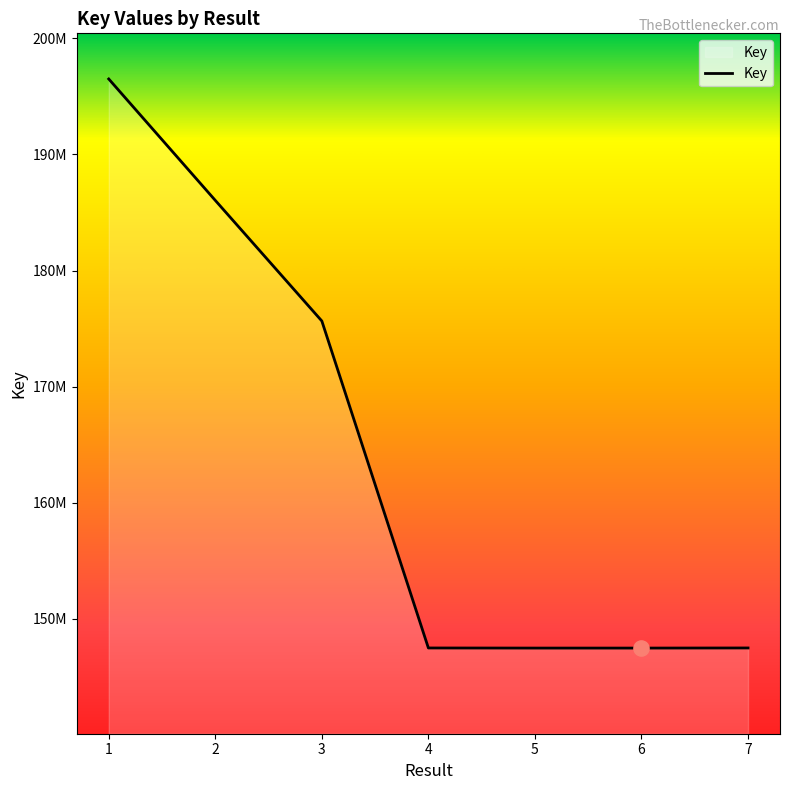

Which has a higher value, 4 or 6?

4